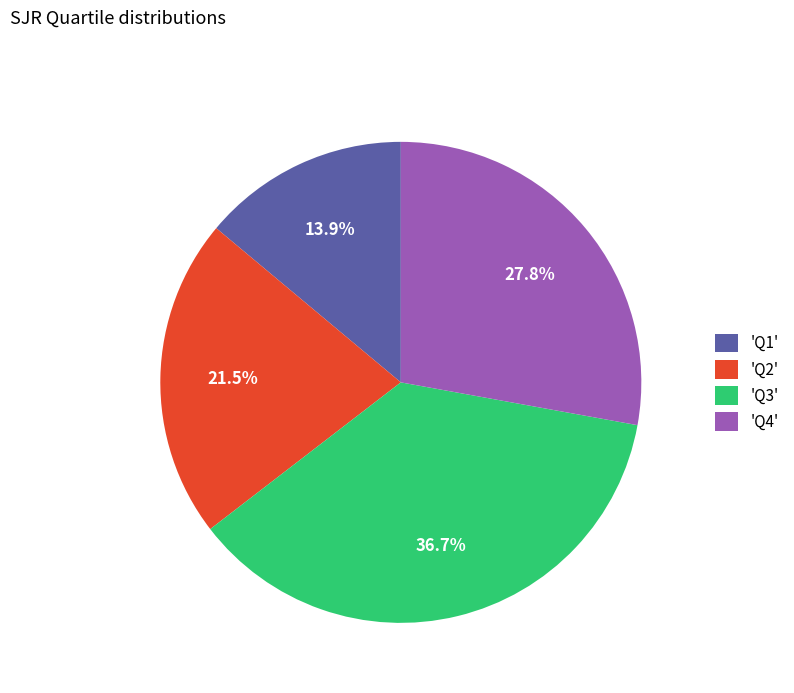

How many slices are in this pie chart?

4